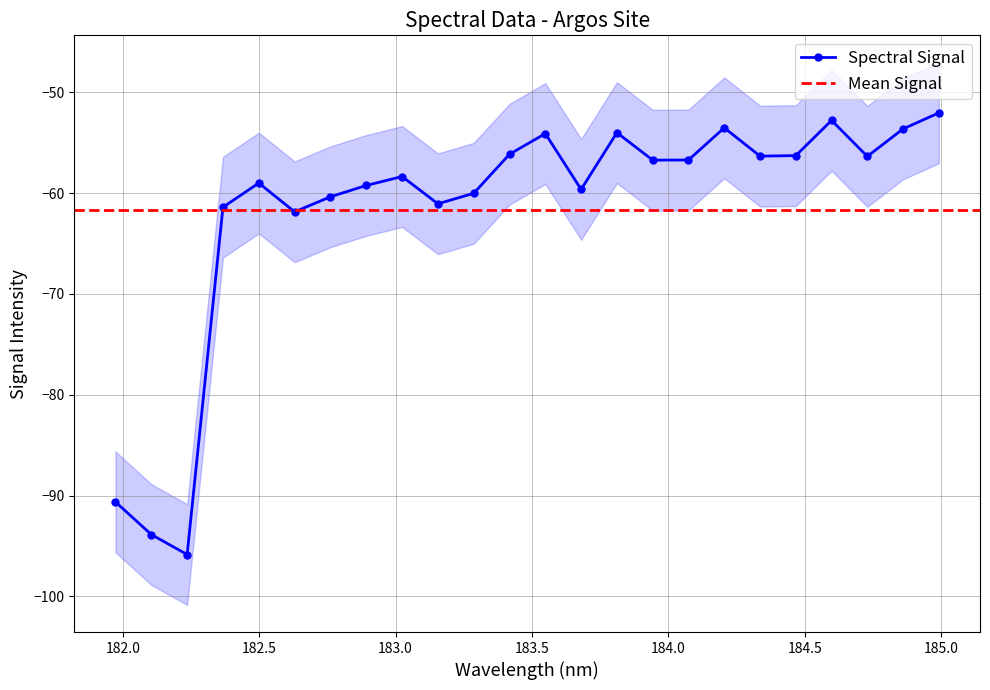

How many lines are shown in the chart?

1